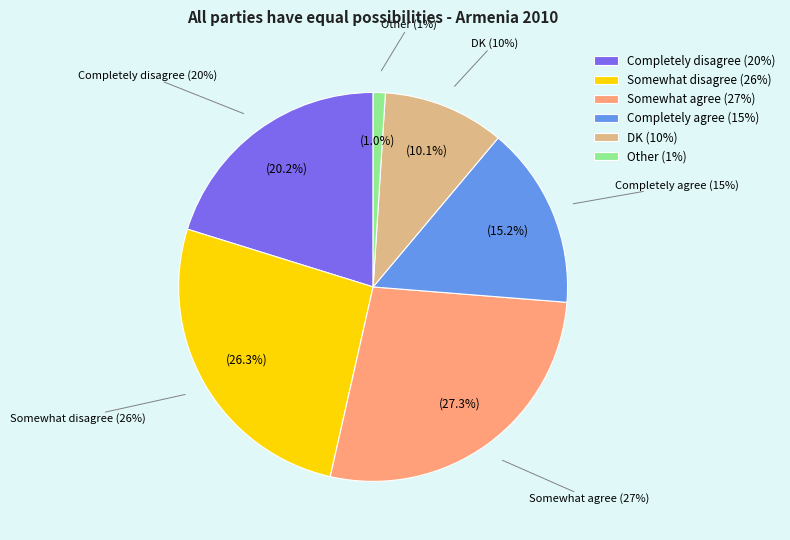

Is there any slice that represents more than half of the pie?

No